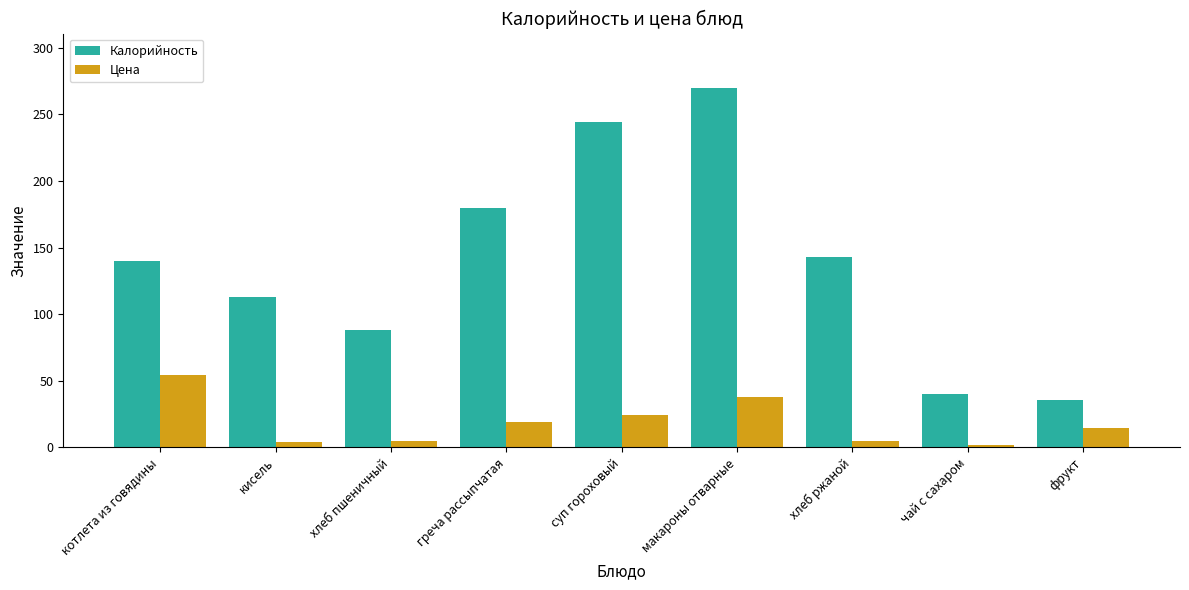

What is the difference between the highest and lowest values at хлеб ржаной?

138.3